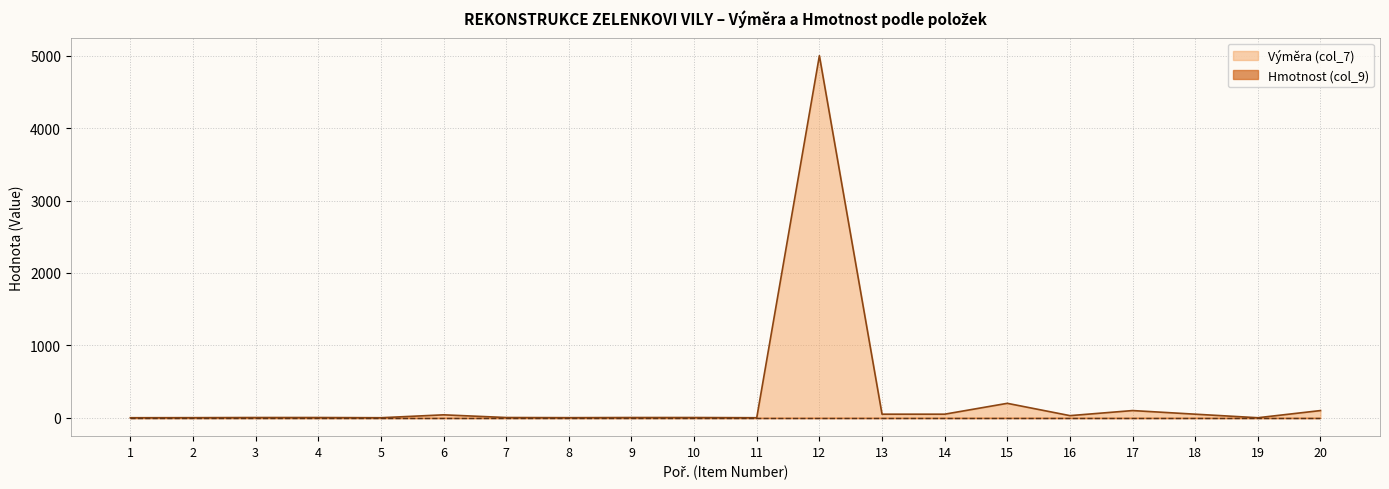

What is the difference between the maximum and minimum values?

4999